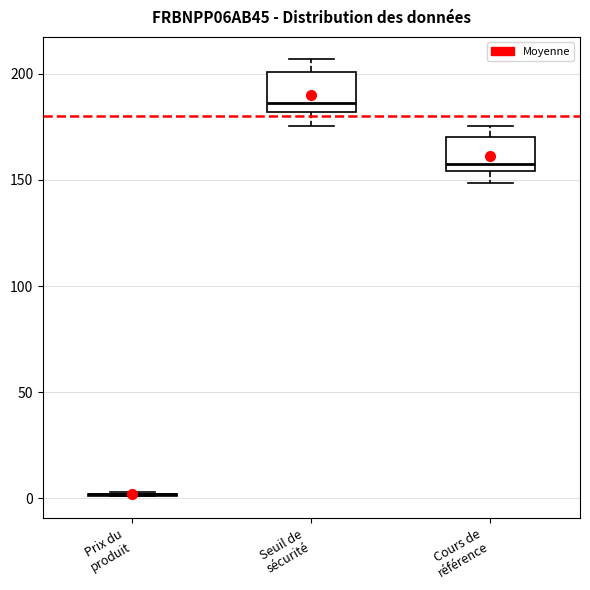

Reading left to right, read every box against the y-axis: the position of its median line, the range the box covers, and the ends of its whiskers. The values are not printed on the chart, so give them approximately, as read against the axis.

Prix du produit: box collapsed to a line at 0, whiskers 0 to 5
Seuil de sécurité: median 185, box 180 to 200, whiskers 175 to 205
Cours de référence: median 160, box 155 to 170, whiskers 150 to 175